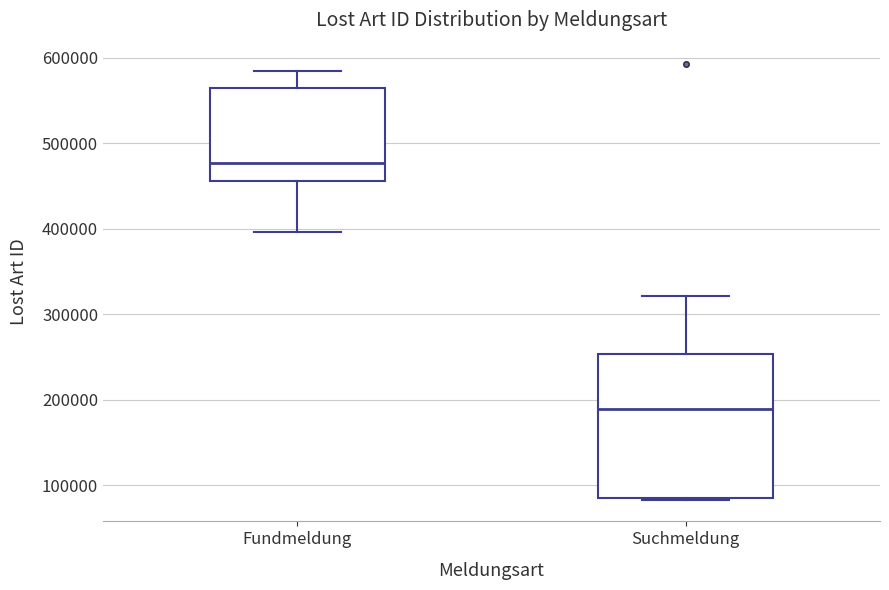

Comparing the boxes themselves (not the whiskers), which one is the tallest?

Suchmeldung